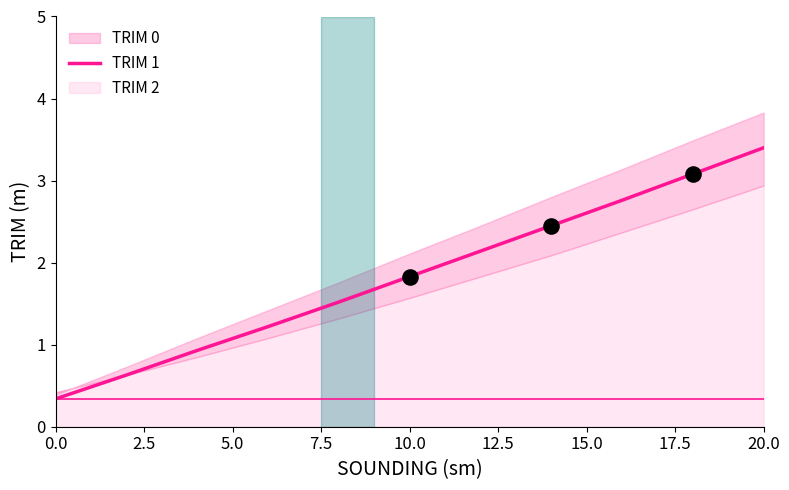

What is the change in value from 10 to 12?

+0.3